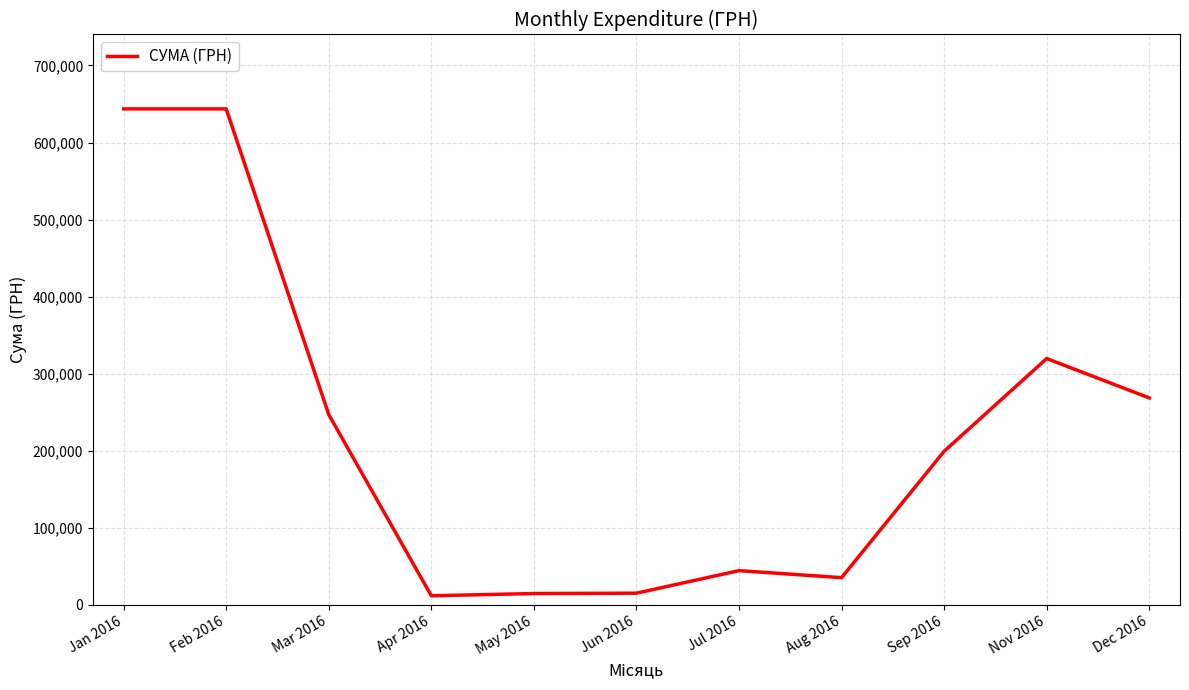

Is it true that the value at Jun 2016 is 14973.3?

True